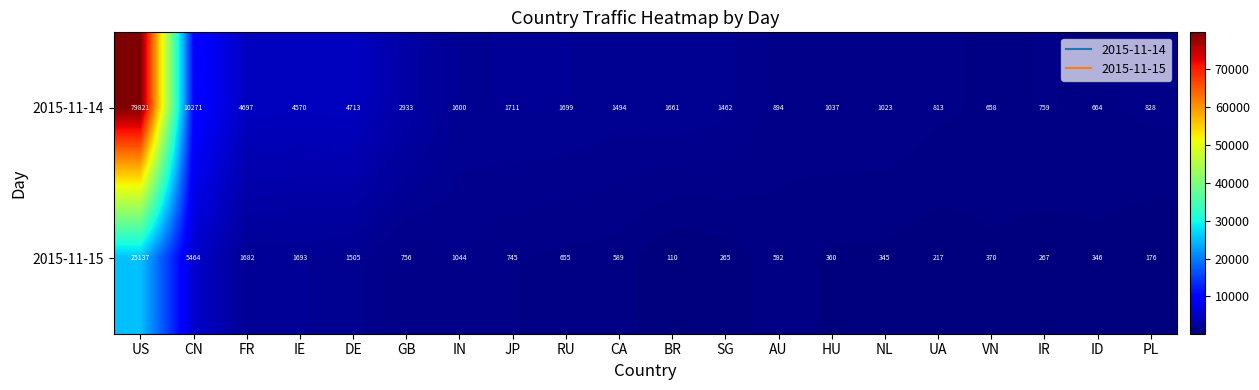

What is the minimum value shown in the chart?

110